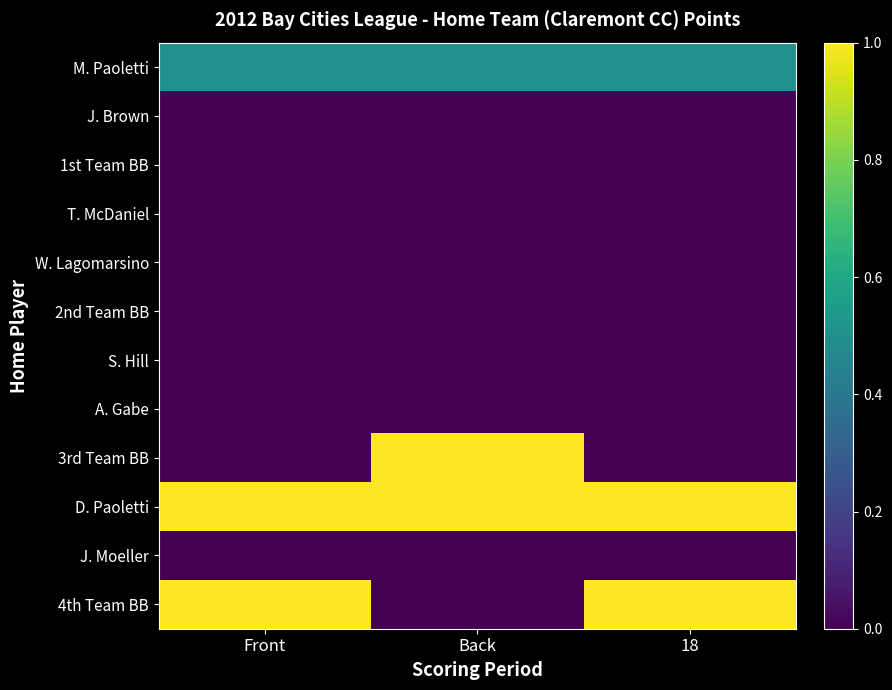

At 18, list the series in order from smallest to largest.

J. Brown, 1st Team BB, T. McDaniel, W. Lagomarsino, 2nd Team BB, S. Hill, A. Gabe, 3rd Team BB, J. Moeller, M. Paoletti, D. Paoletti, 4th Team BB